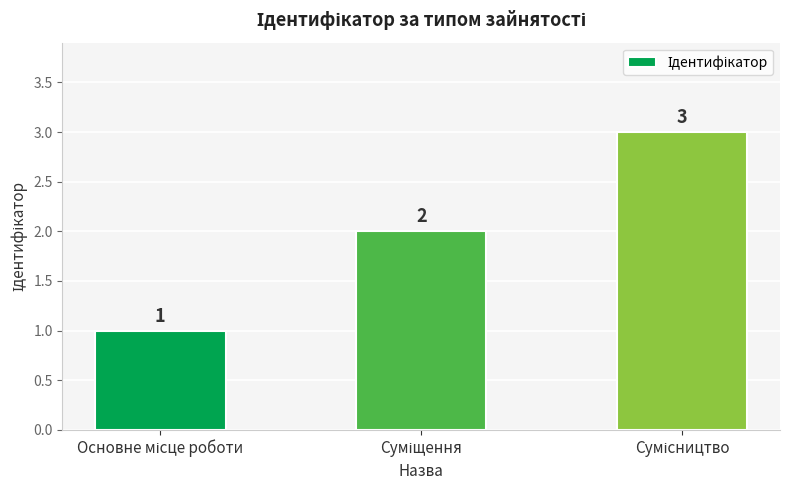

What is the value of the 2nd bar from the left?

2